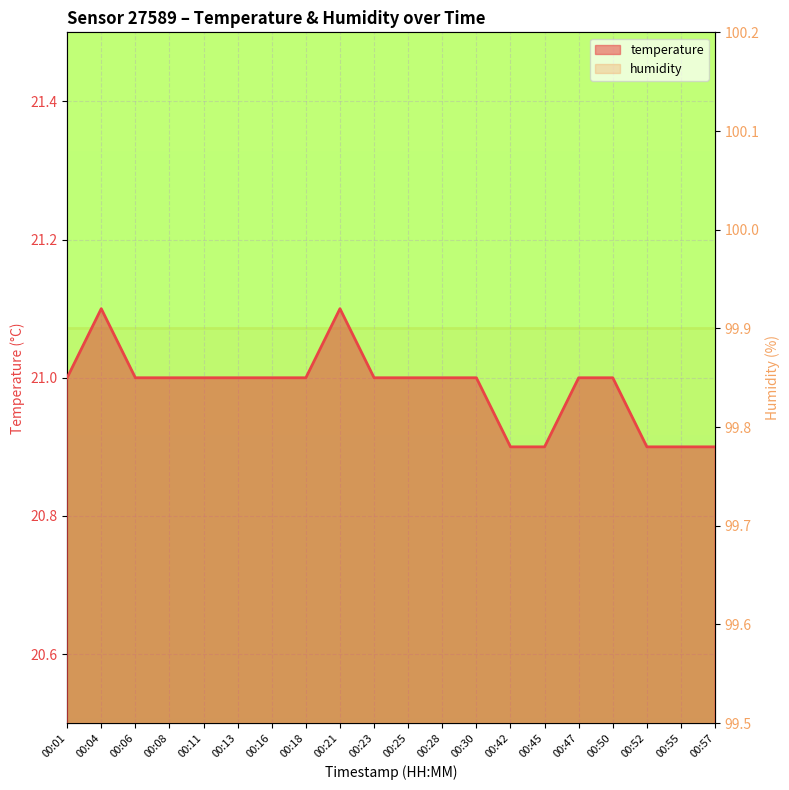

What is the total value across all series at 00:25?

120.9